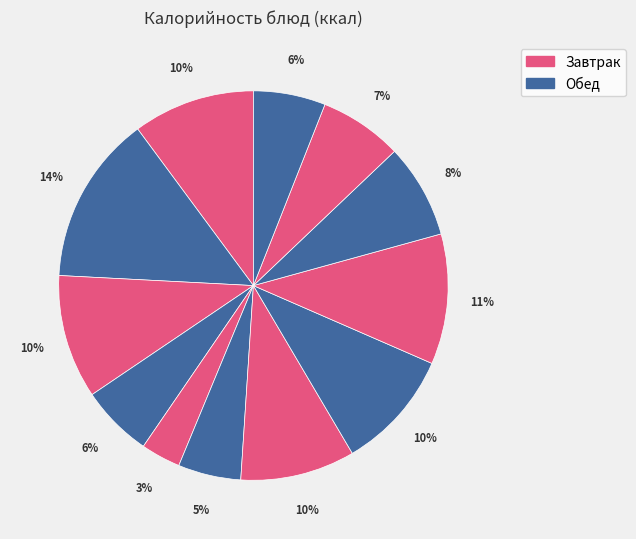

Is there any slice that represents more than half of the pie?

No